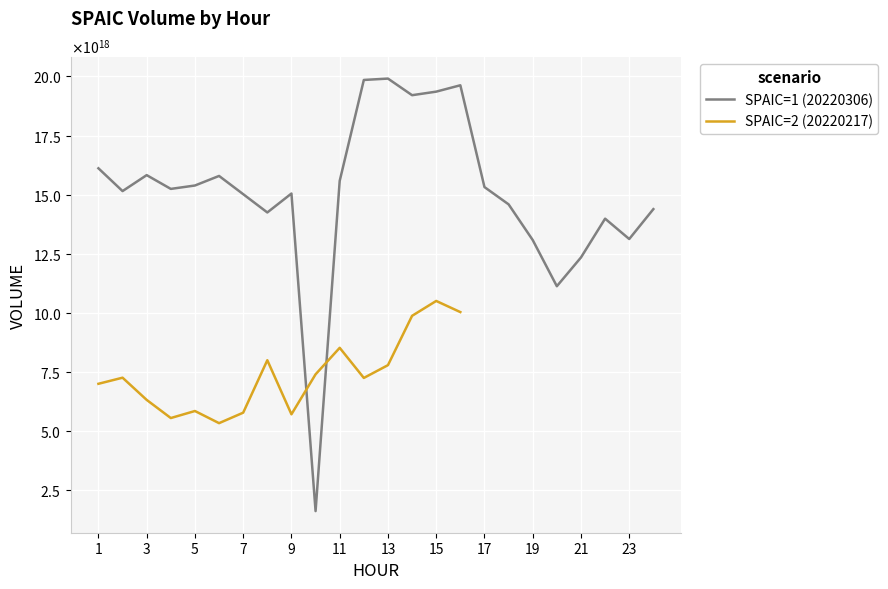

The chart shows a value of 7897553816983541760 at 23. True or false?

False